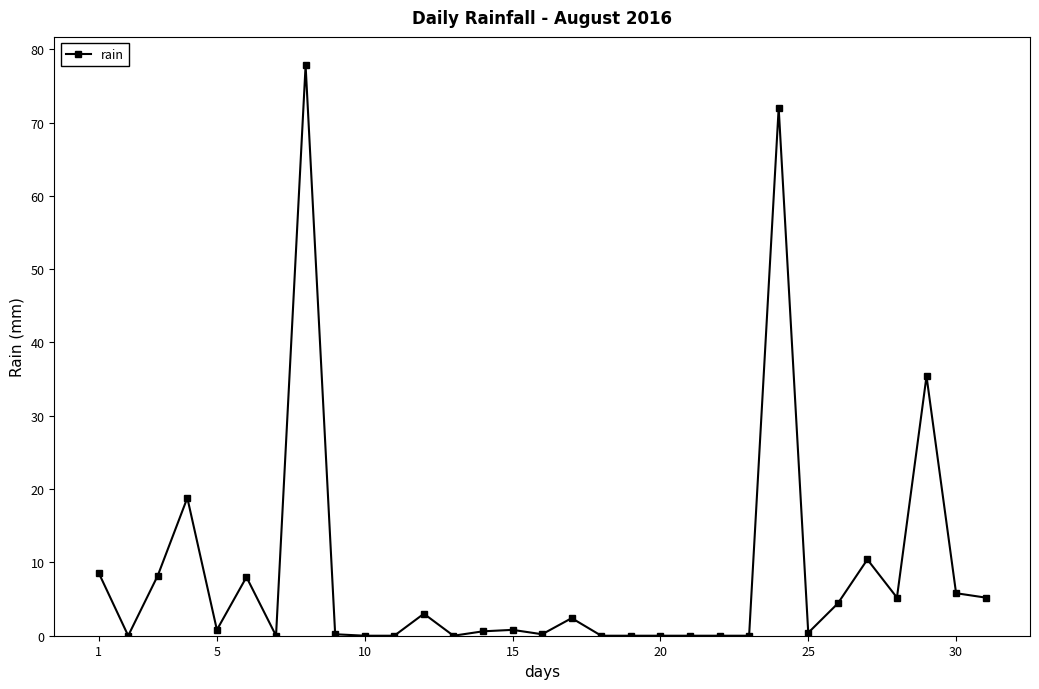

How many categories are shown in the chart?

31